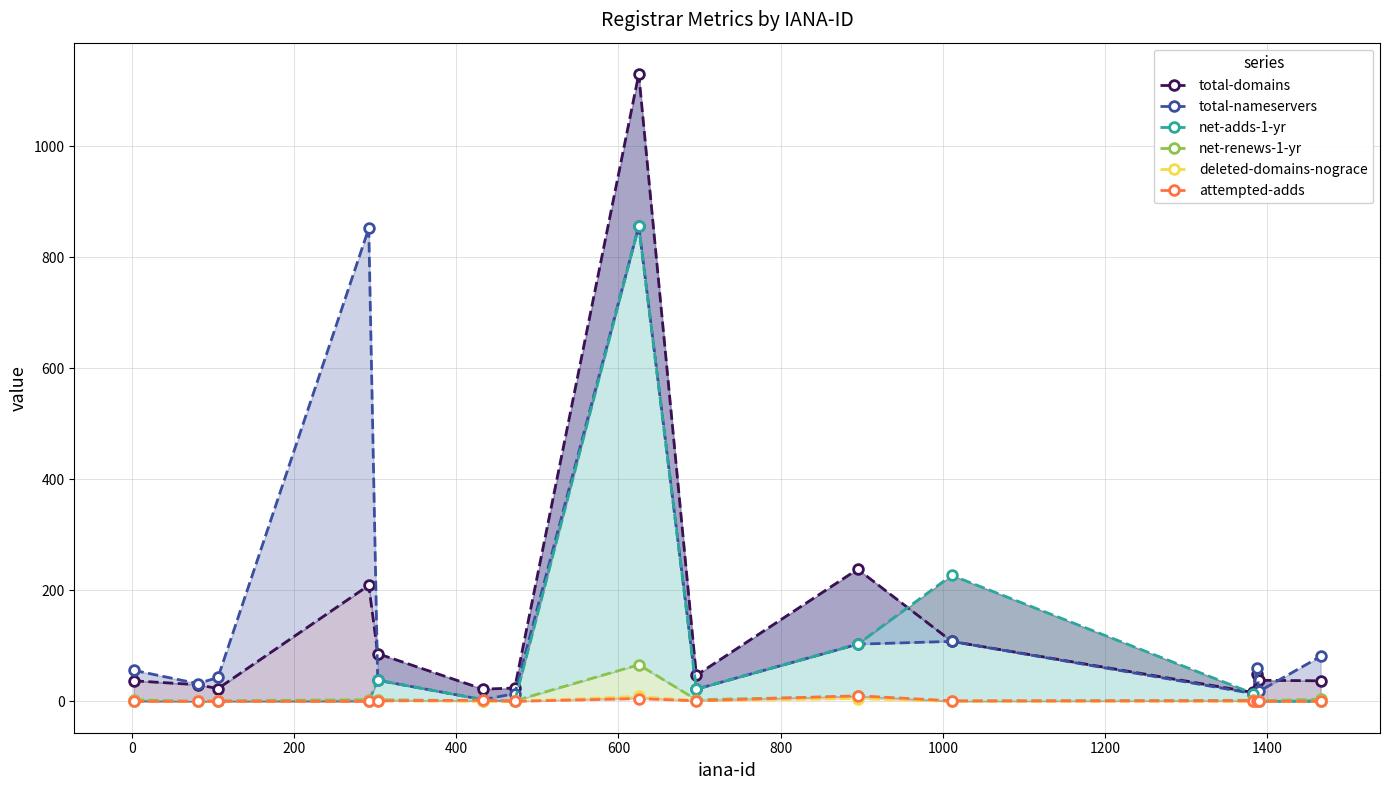

What is the average value of the total-nameservers series?

153